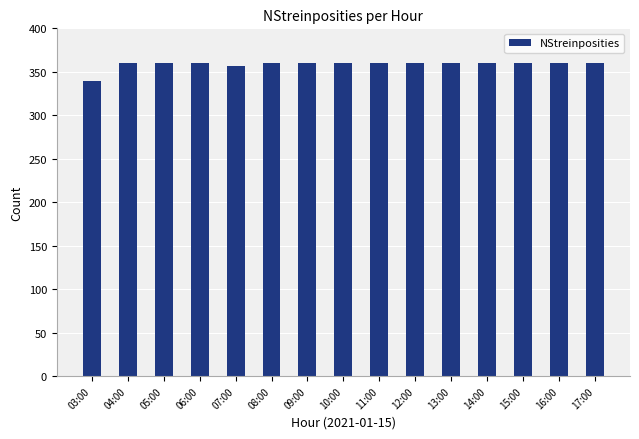

How many bars are there in total?

15